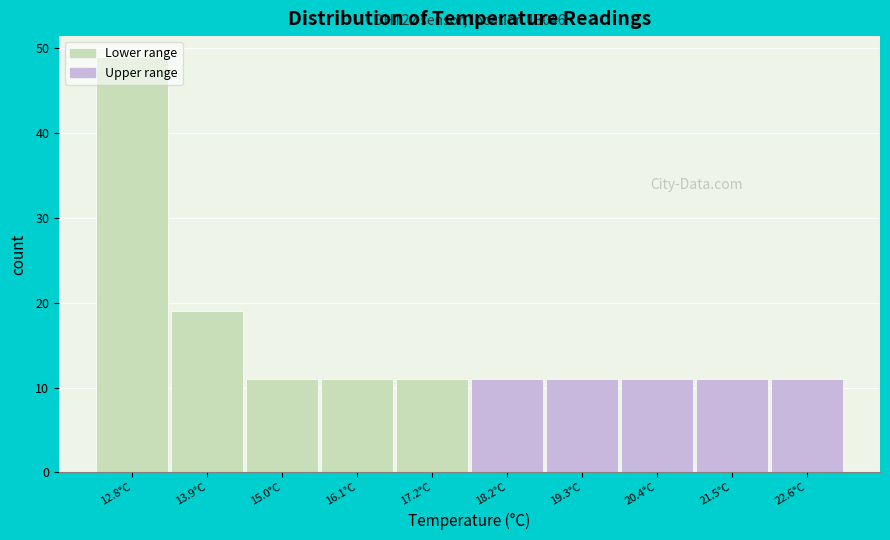

True or false: the data shows 11 at 20.4°C.

True